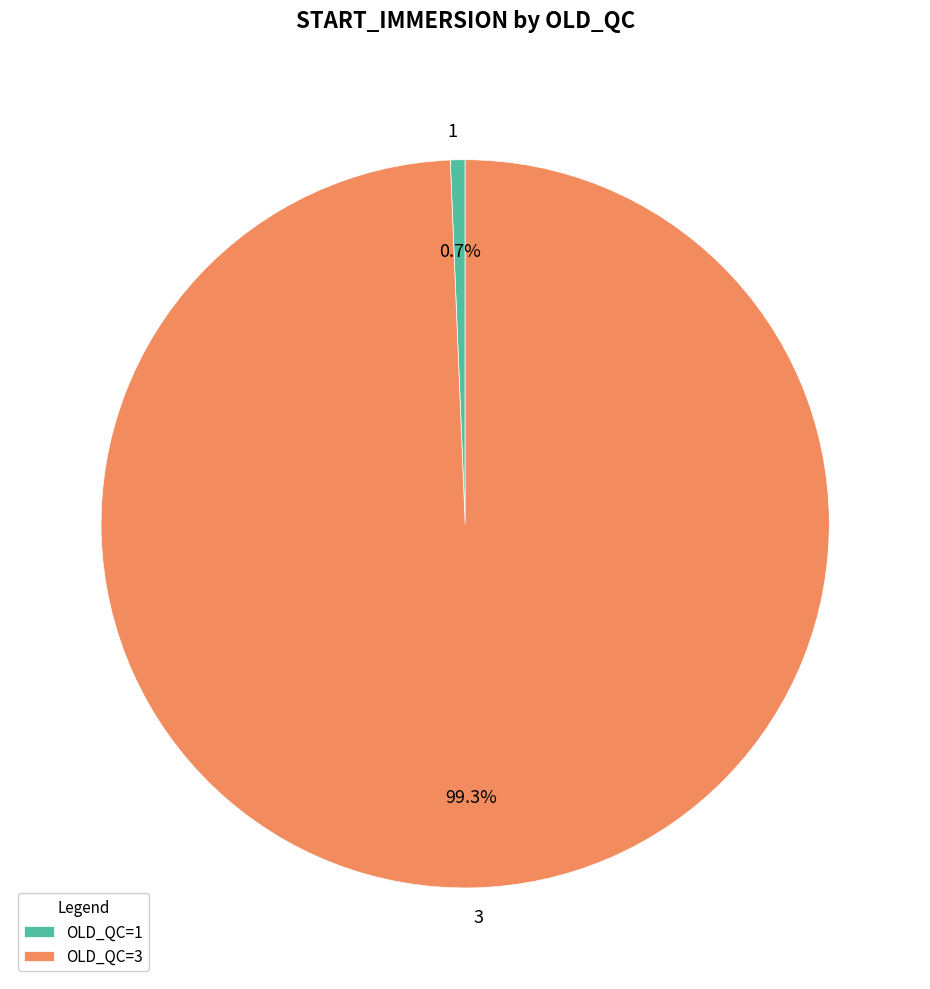

Is there a majority slice in this chart?

Yes